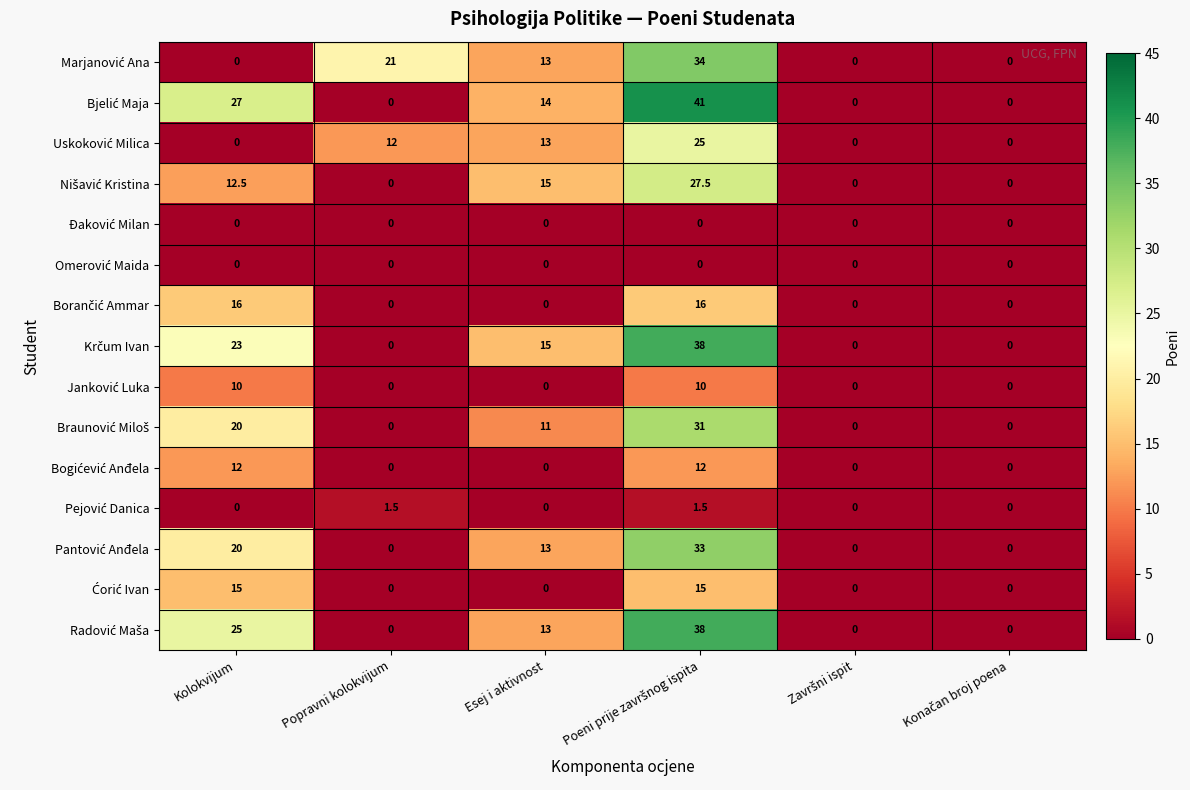

What is the spread (max minus min) of values at Kolokvijum?

27.0